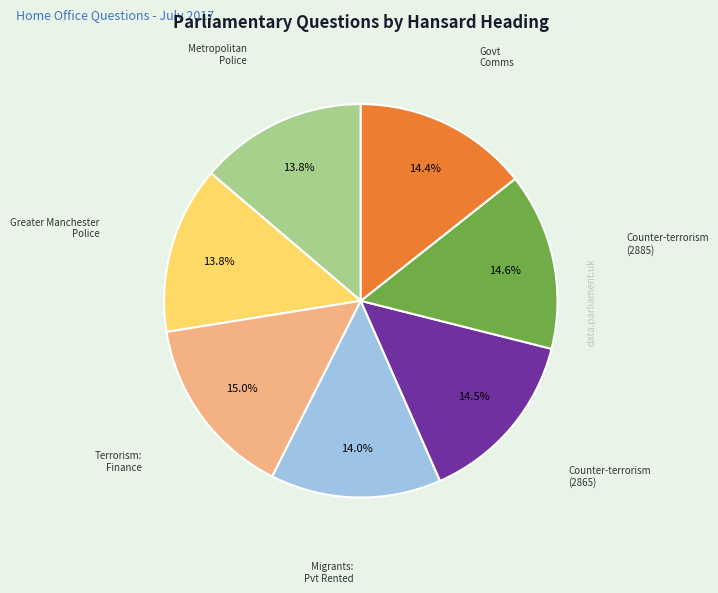

Does any single category account for the majority?

No